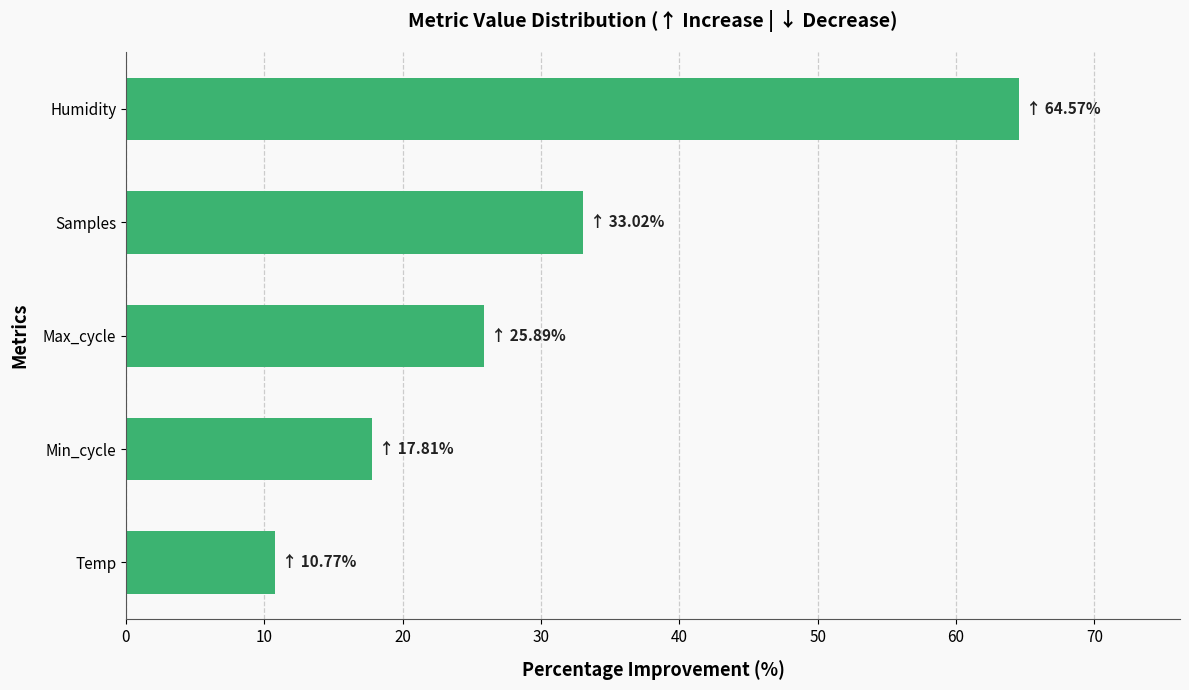

True or false: the data shows 7.2 at Temp.

False